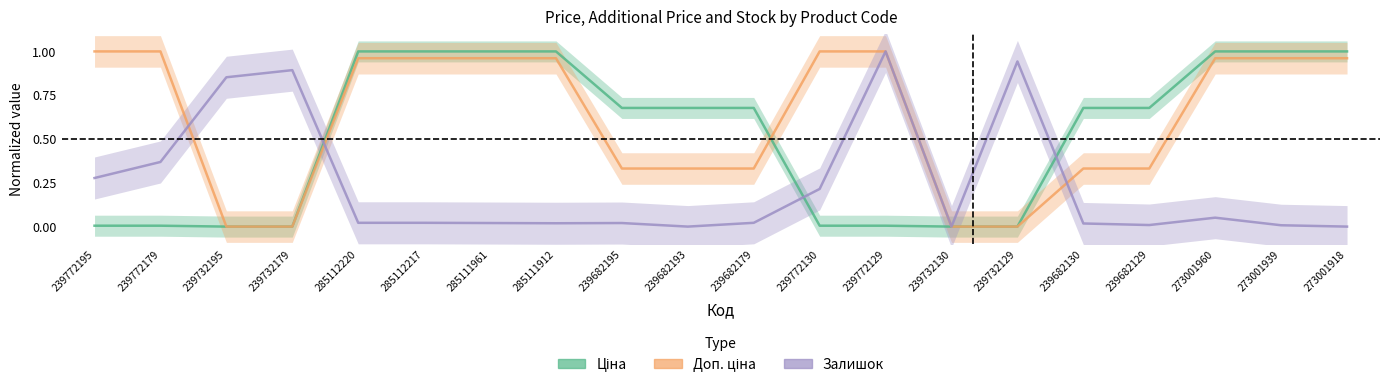

The Ціна series shows 0.7 at 239682179. True or false?

True